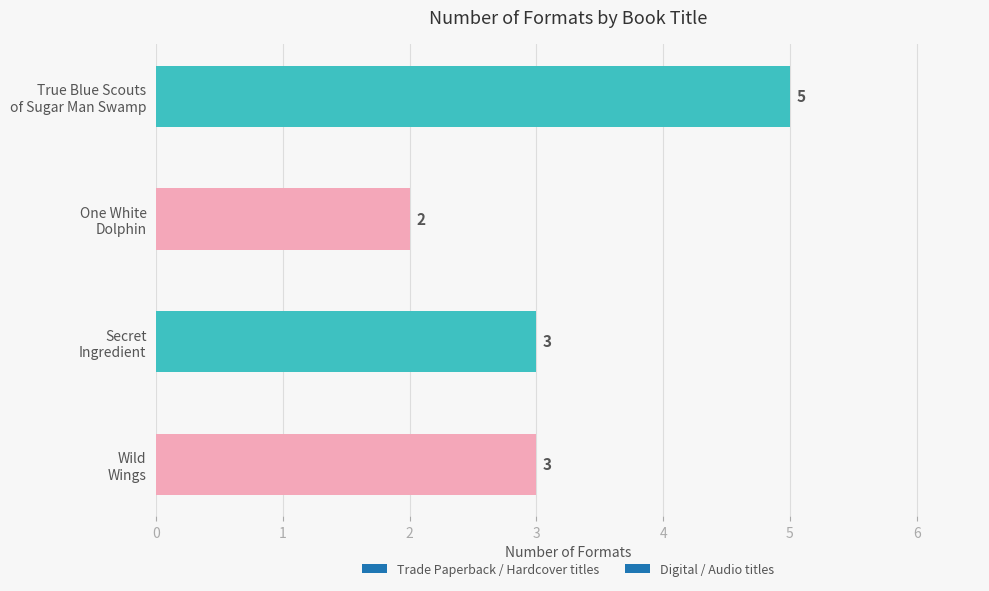

What is the maximum value shown in the chart?

5